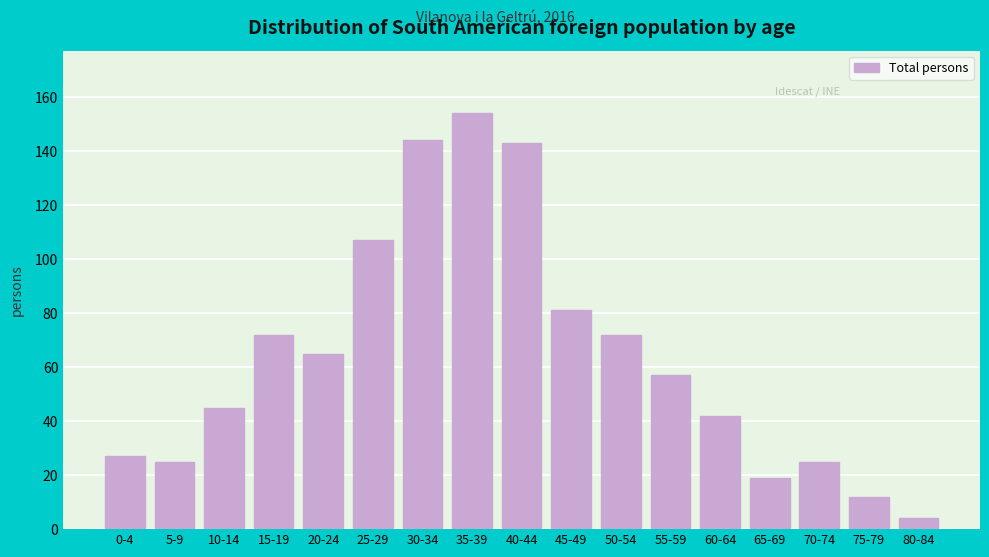

Reading right to left, what are all the values shown in this chart?

80-84=4	75-79=12	70-74=25	65-69=19	60-64=42	55-59=57	50-54=72	45-49=81	40-44=143	35-39=154	30-34=144	25-29=107	20-24=65	15-19=72	10-14=45	5-9=25	0-4=27